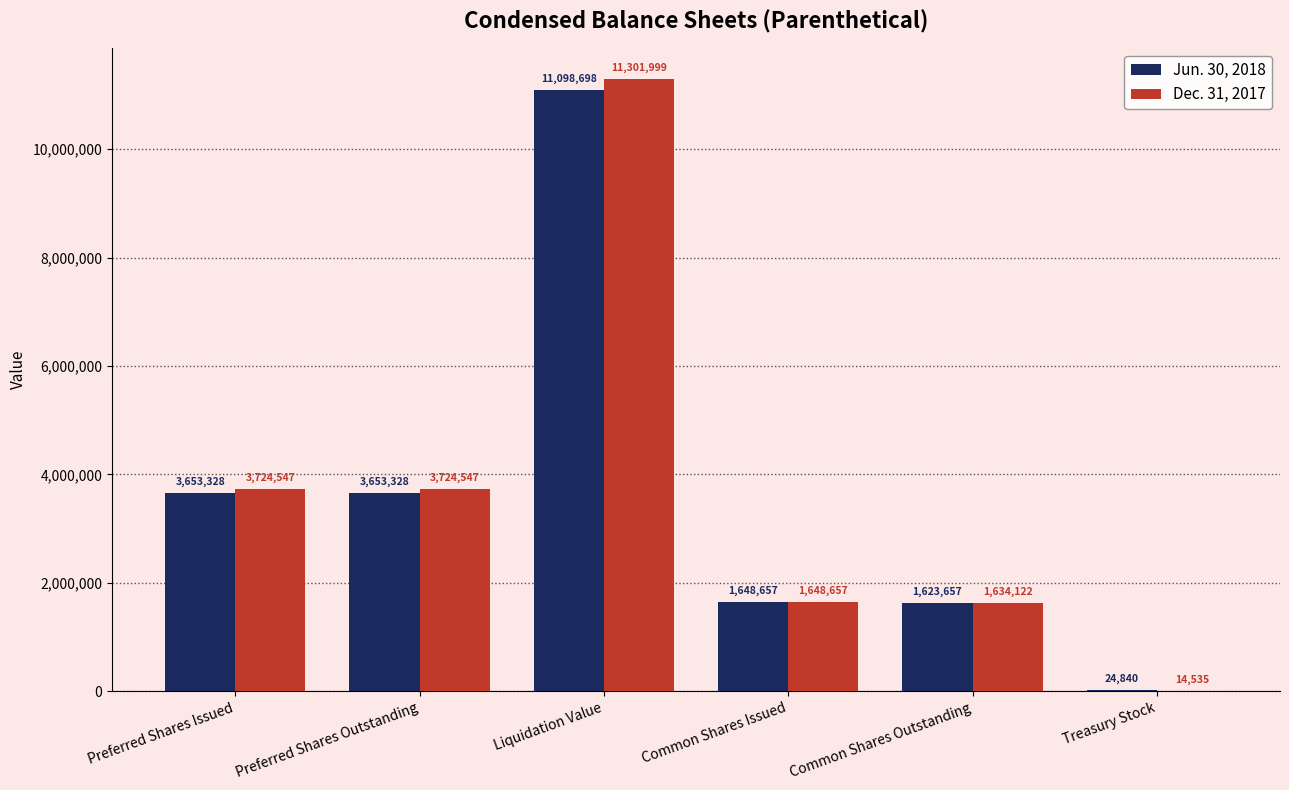

What is the sum of the Dec. 31, 2017 values at Liquidation Value and Common Shares Issued?

12950656